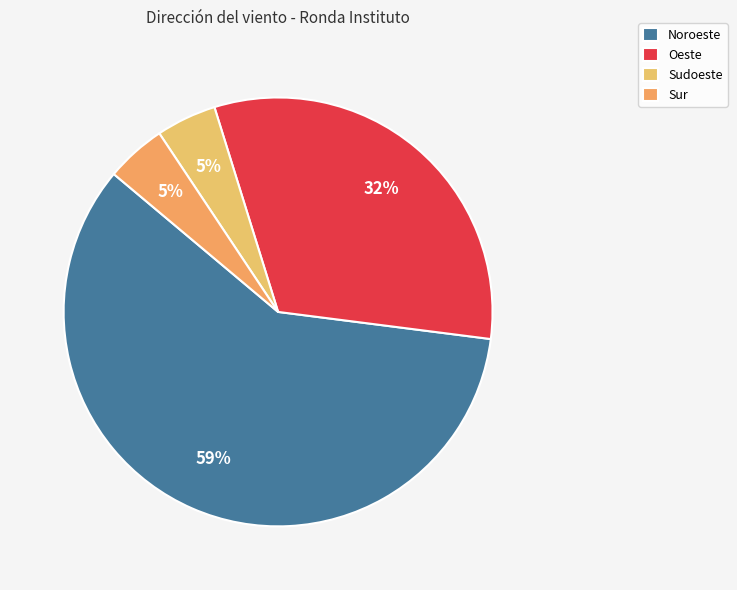

Count the number of slices in the pie.

4